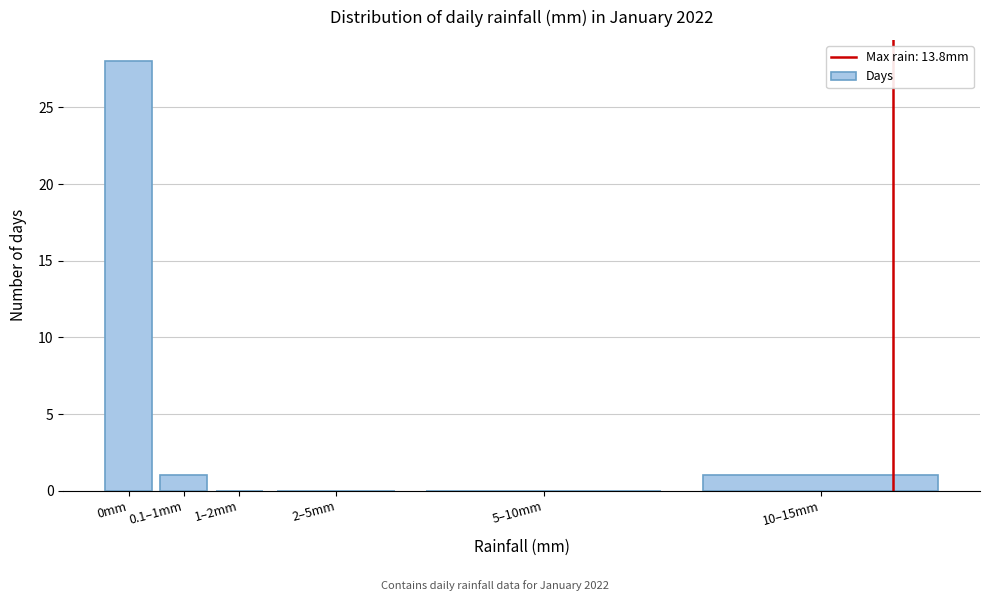

Reading right to left, transcribe all the data shown in this chart.

10–15mm=1	5–10mm=0	2–5mm=0	1–2mm=0	0.1–1mm=1	0mm=28